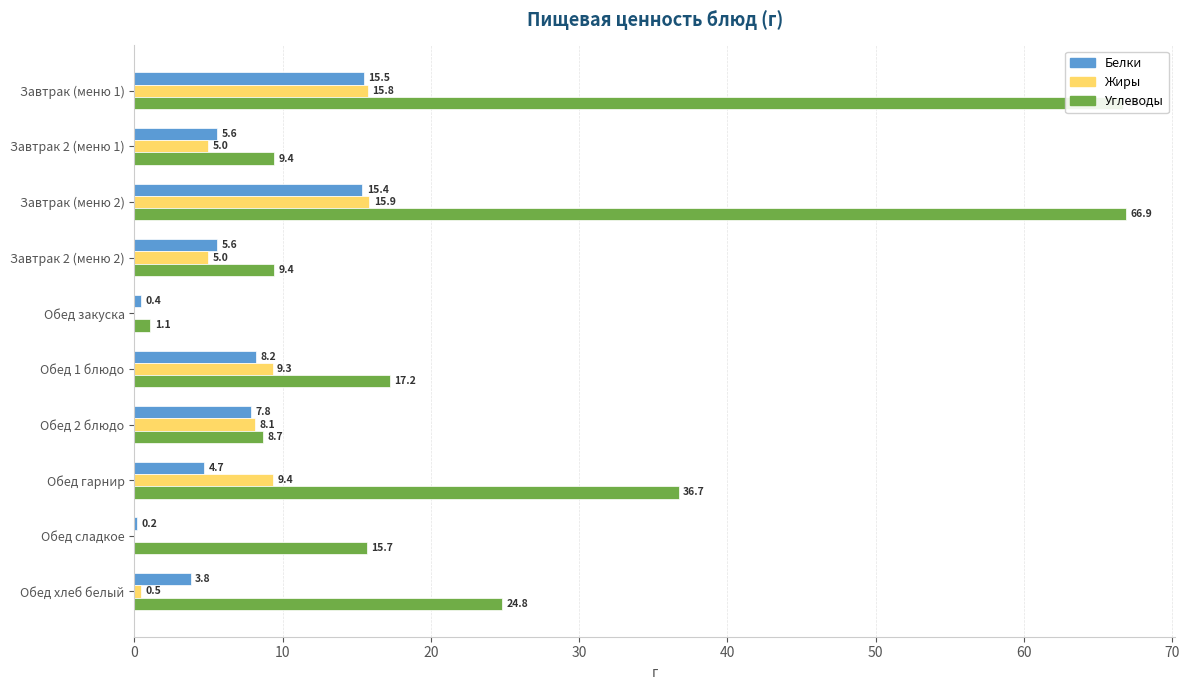

The Углеводы series shows 66.7 at Завтрак (меню 1). True or false?

True